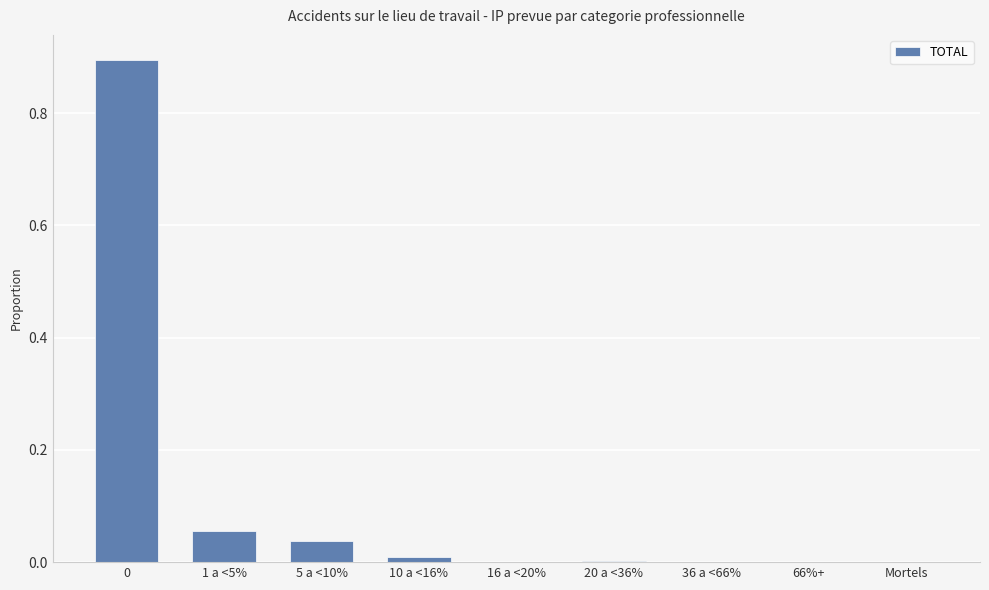

The chart shows a value of 0.0 at 5 a <10%. True or false?

True